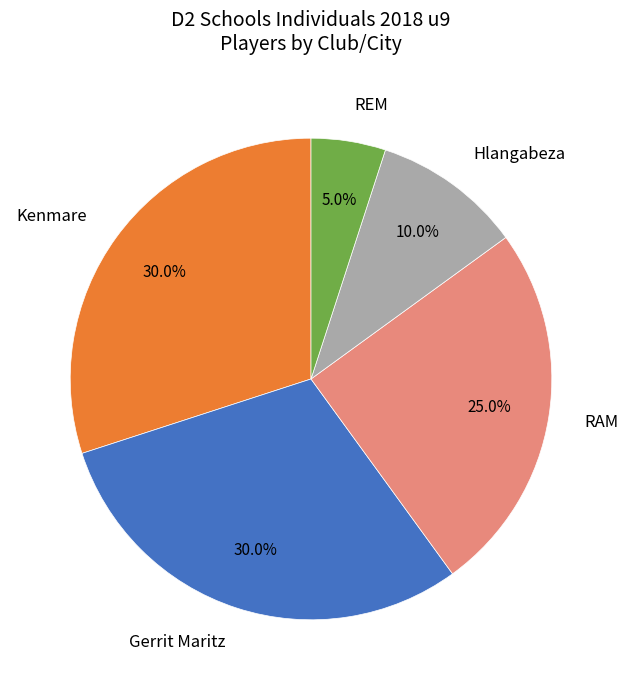

Which category has the smallest portion of the pie?

REM